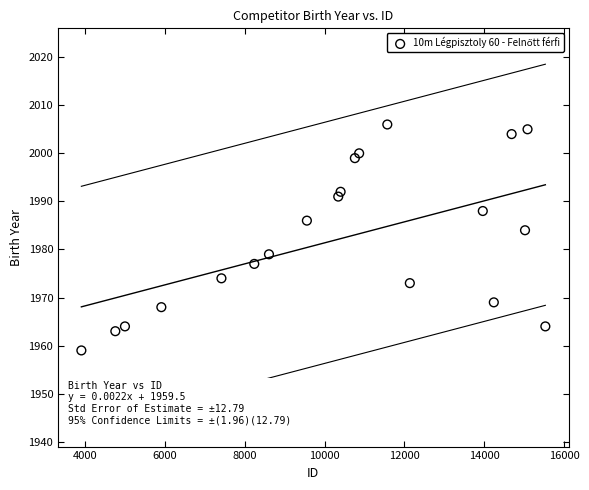

What Y value in the scatter plot is closest to 1982?

1984